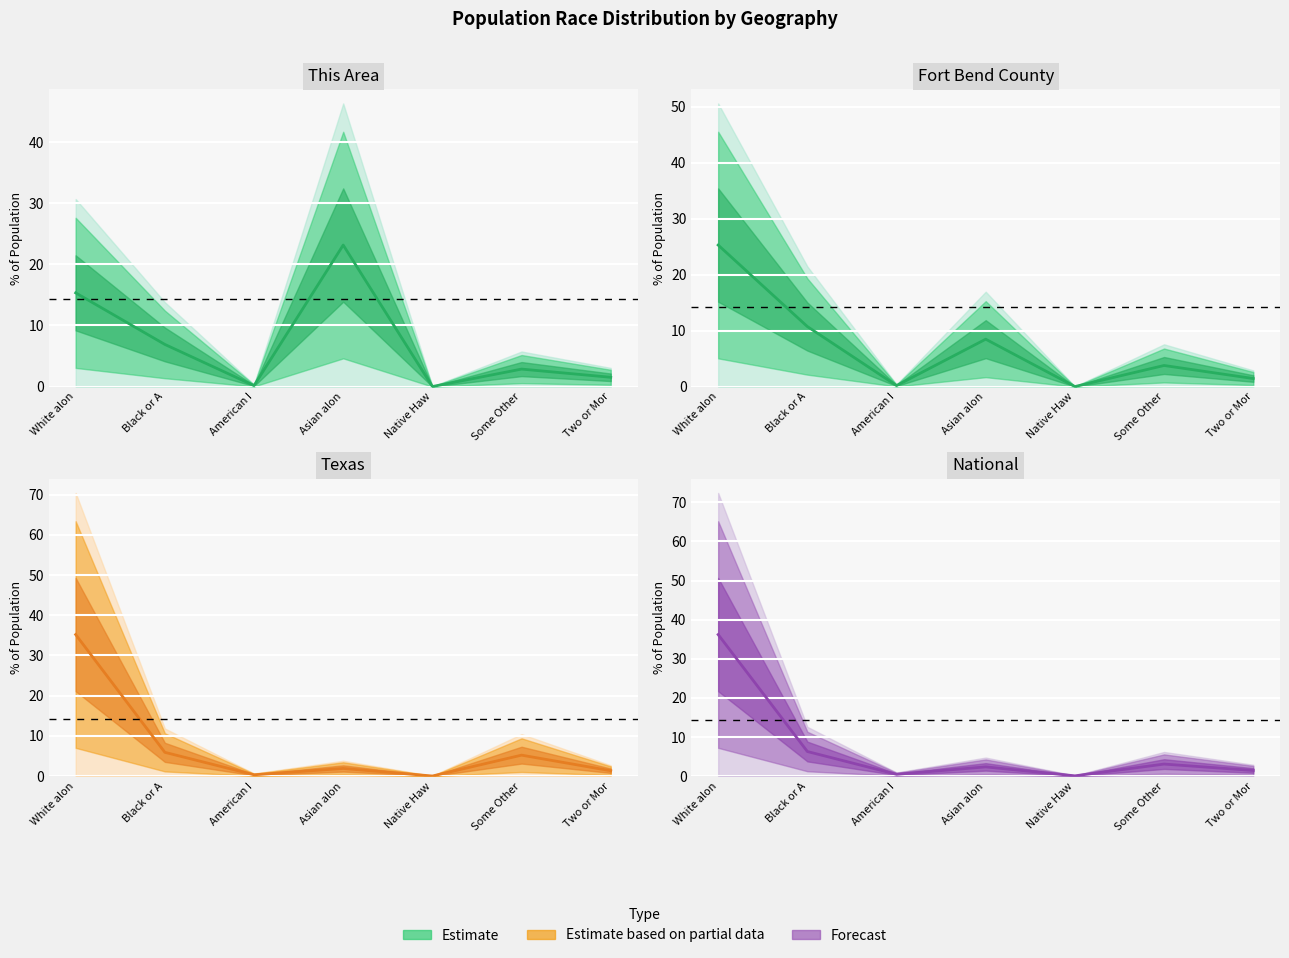

The value at Some Other is 3.1. True or false?

True